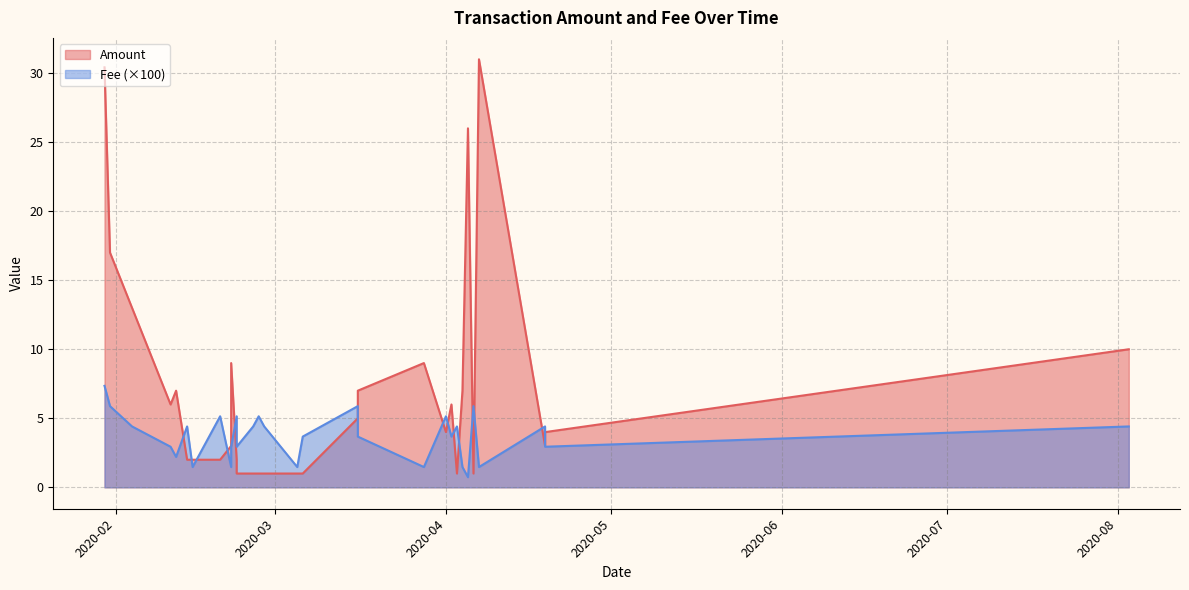

Which label corresponds to the smallest value in the chart?

2020-04-05